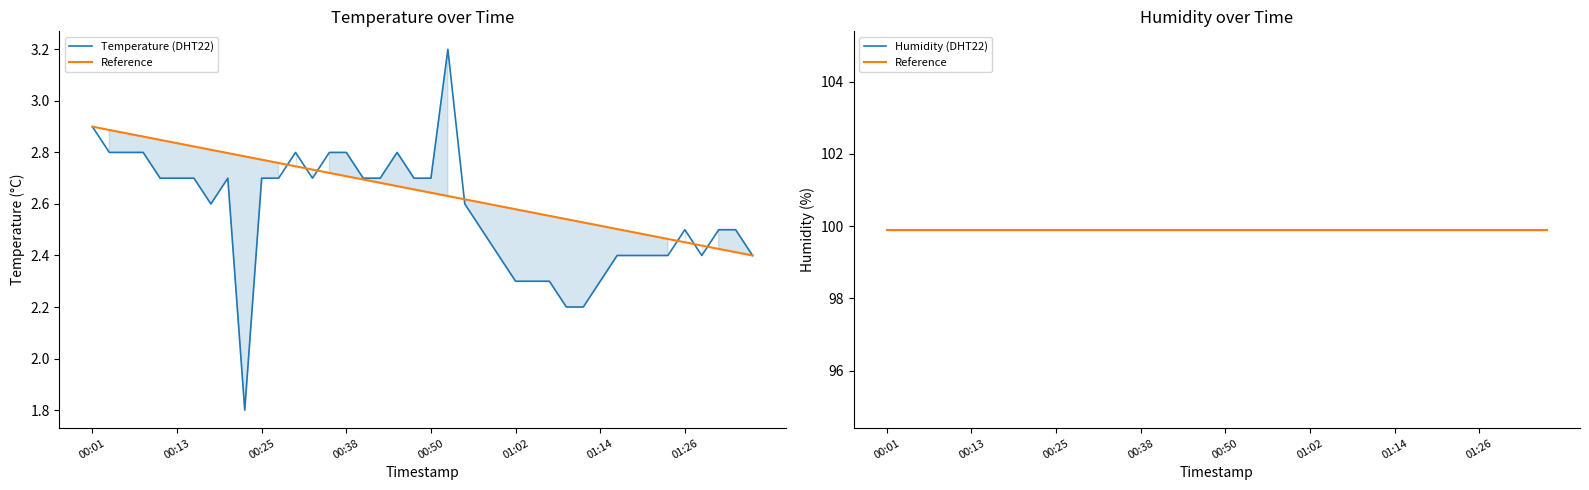

True or false: Humidity (DHT22) and Temperature (DHT22) intersect in this chart.

False